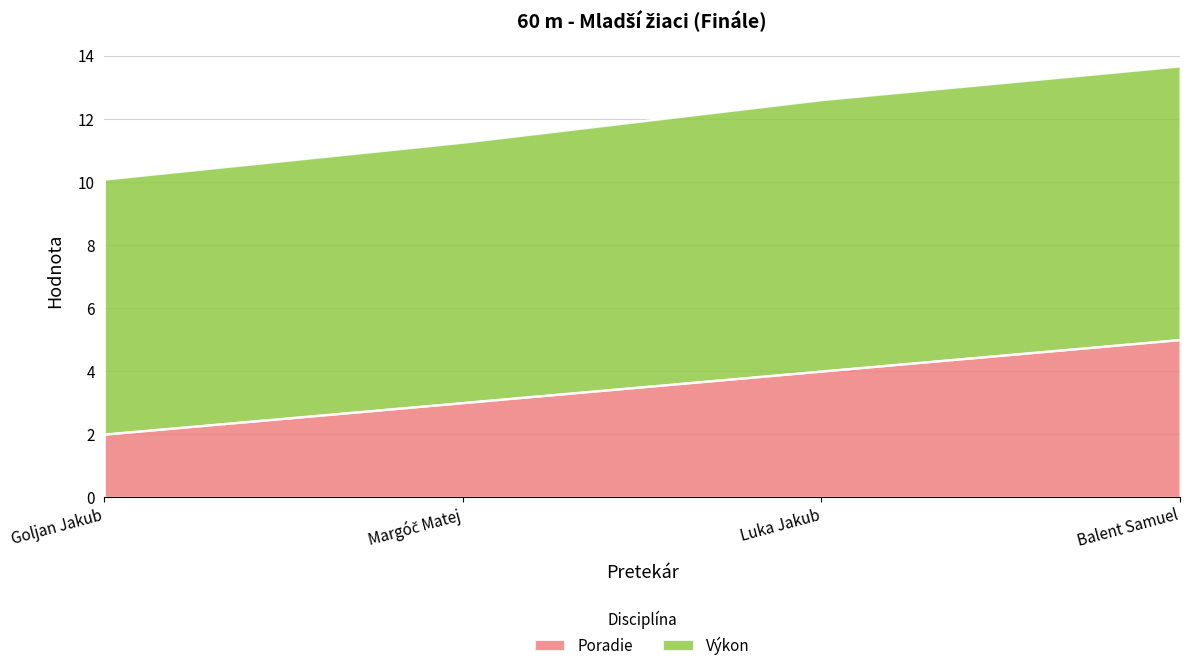

What position from the right is Balent Samuel?

1